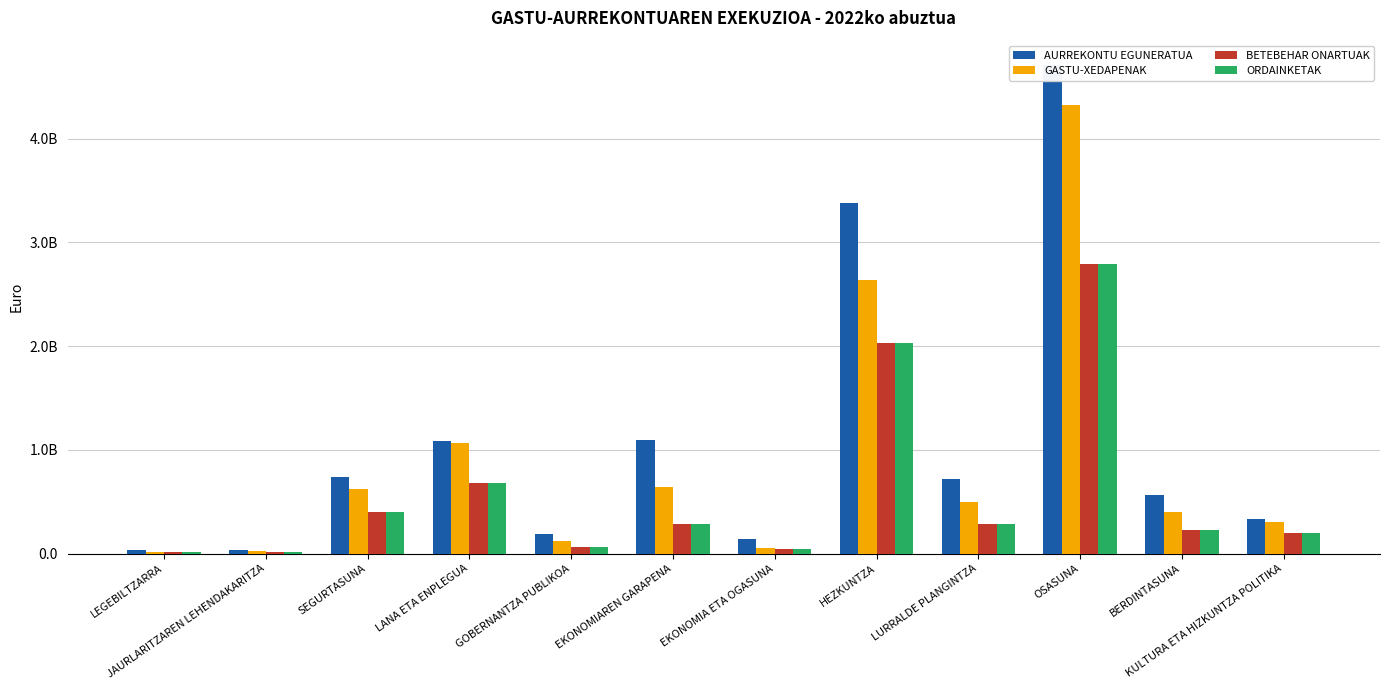

True or false: AURREKONTU EGUNERATUA has a value of 8051564179.3 at OSASUNA.

False